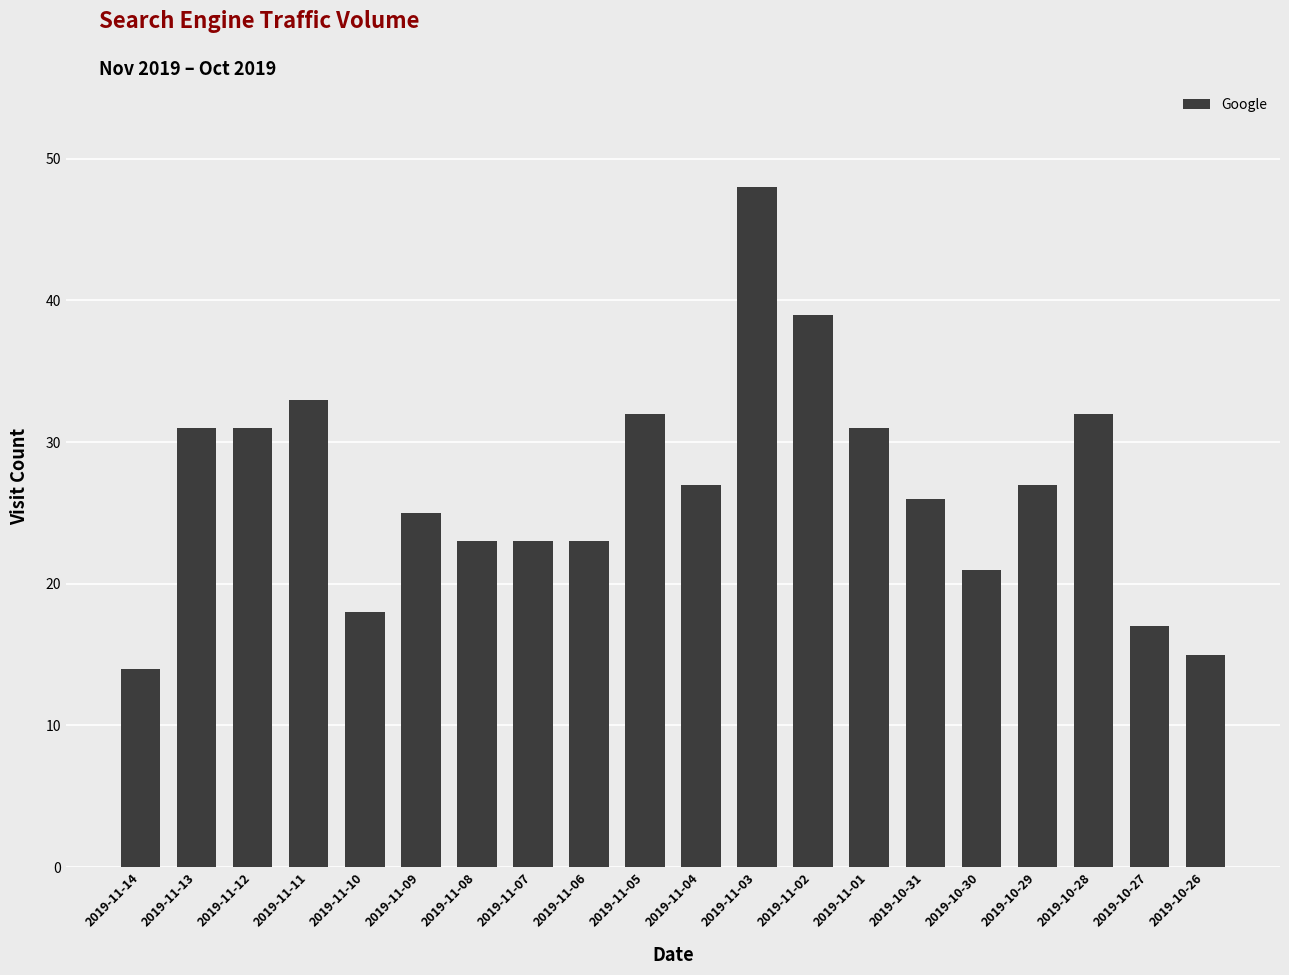

How many distinct data groups are displayed?

1